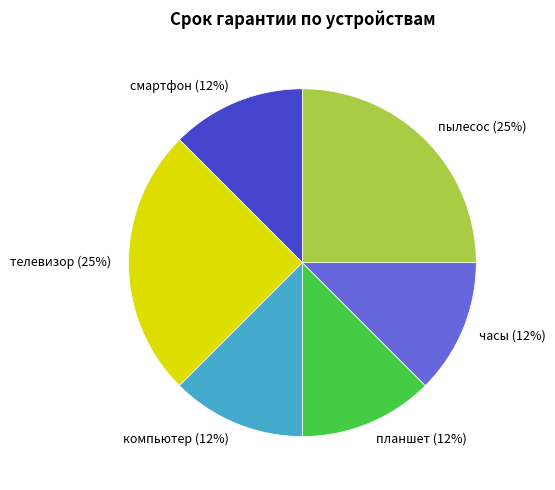

Approximately how many times larger is the value at планшет compared to смартфон?

1.0